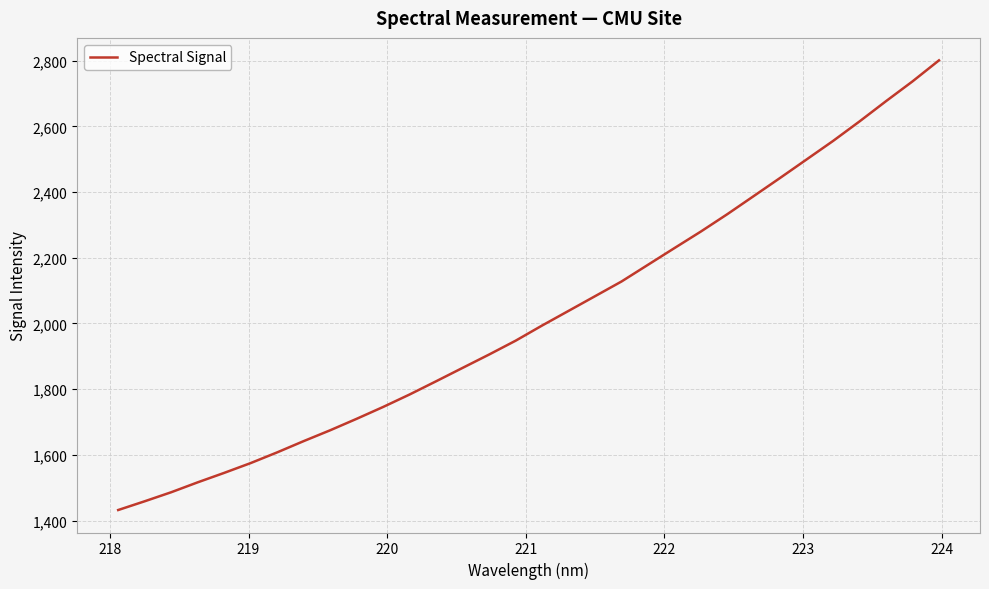

Count the number of categories in the chart.

32